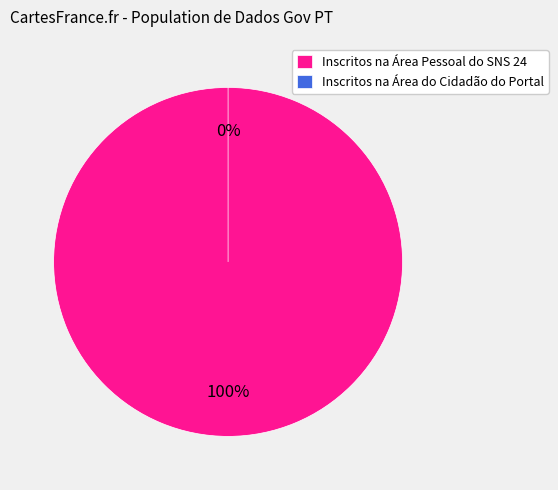

What percentage do Inscritos na Área Pessoal do SNS 24 and Inscritos na Área do Cidadão do Portal together represent?

100.0%